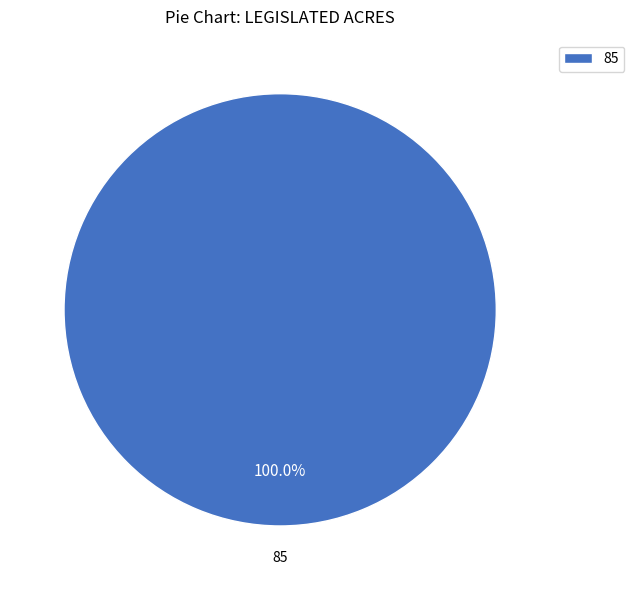

What is the majority slice?

85